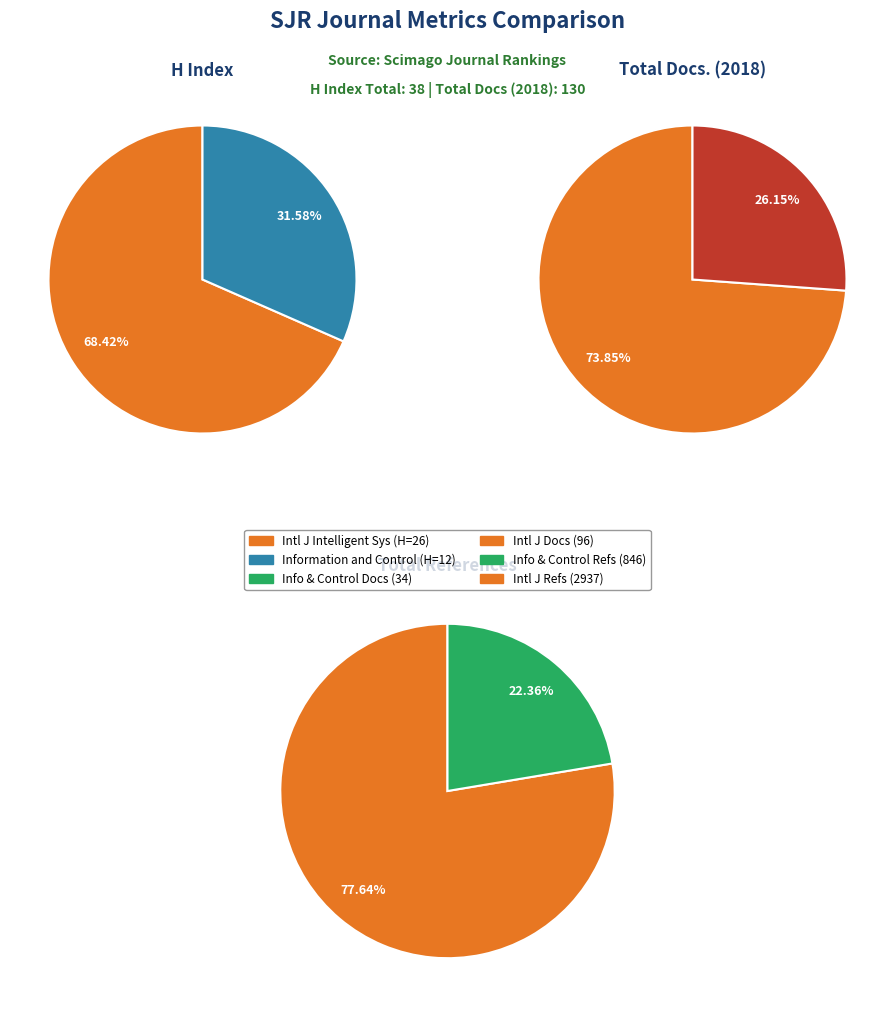

What is the difference between the highest and lowest values at International Journal of Intelligent Systems?

2911